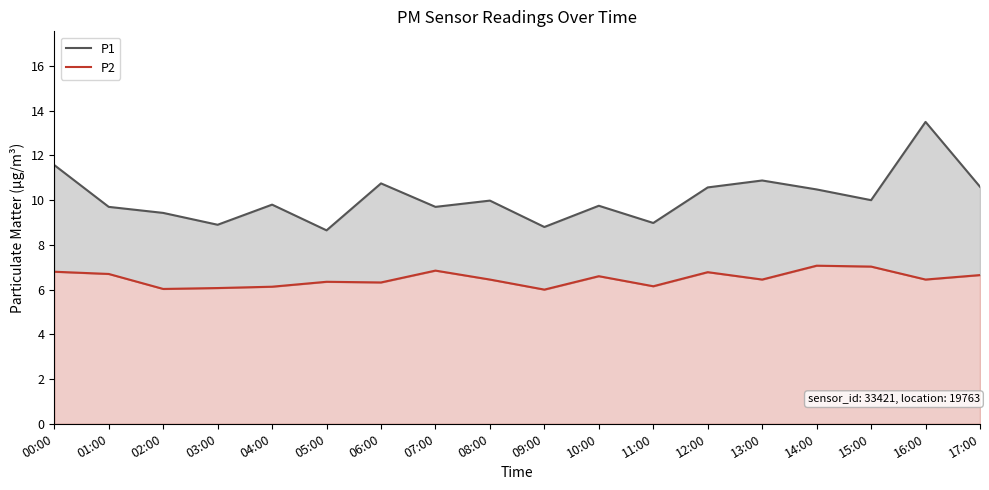

Which series has the largest total across all categories?

P1